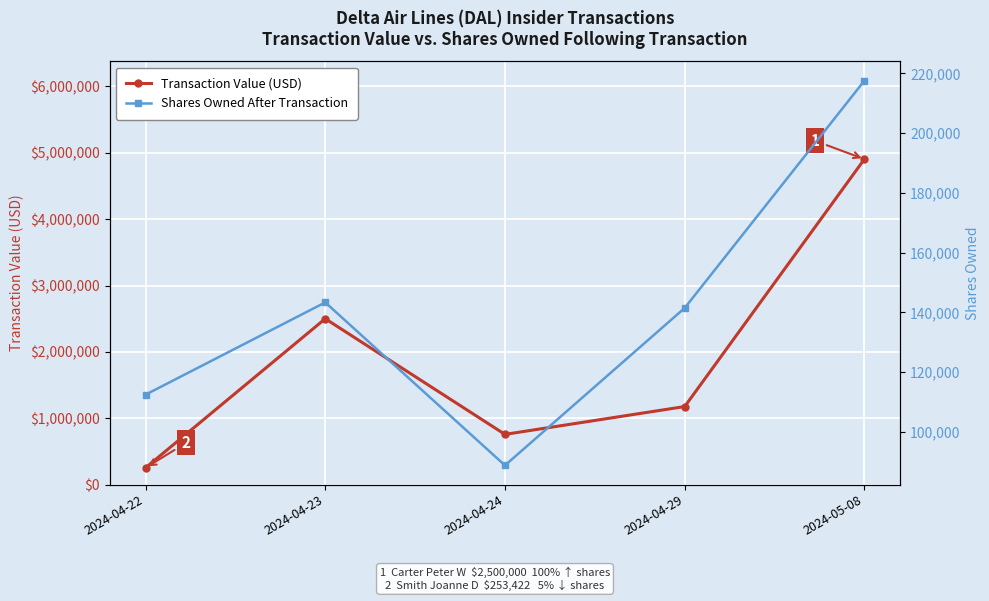

How many lines are shown in the chart?

2